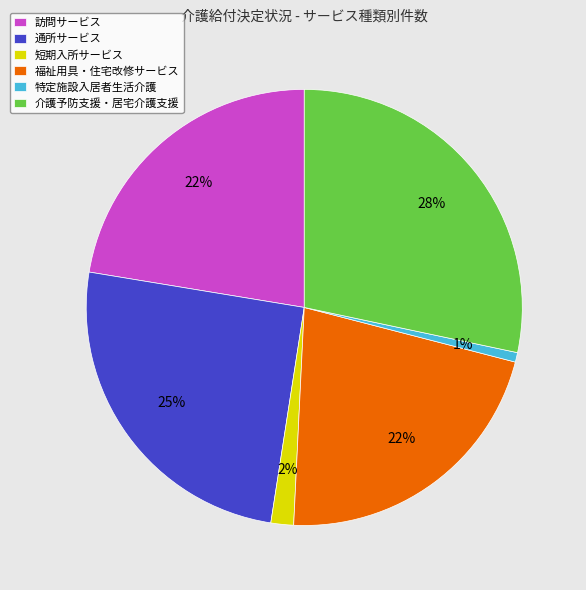

Count the number of slices in the pie.

6